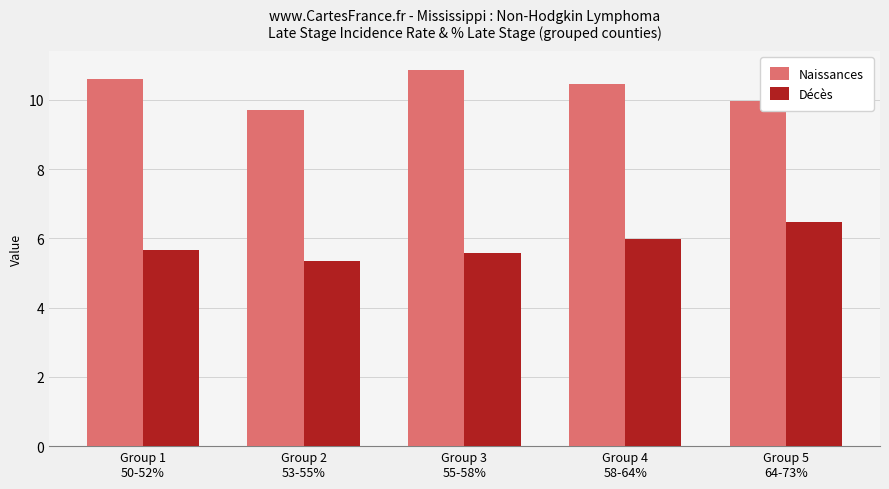

How many bars are there in total?

10